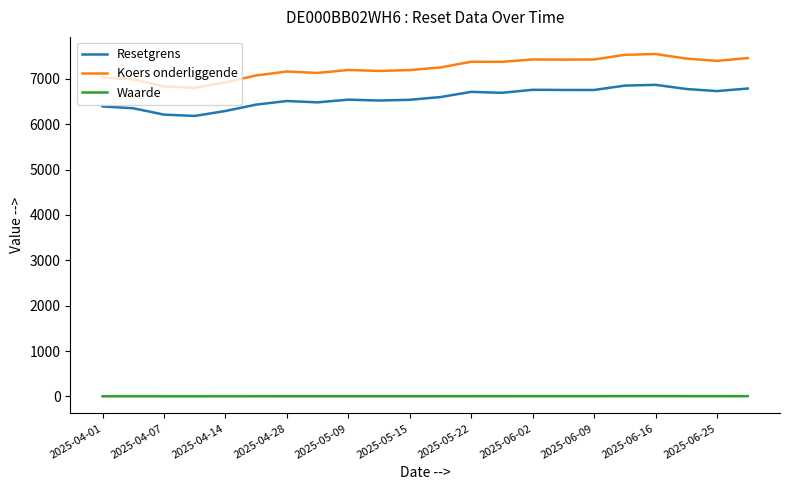

Which series has the largest total across all categories?

Koers onderliggende